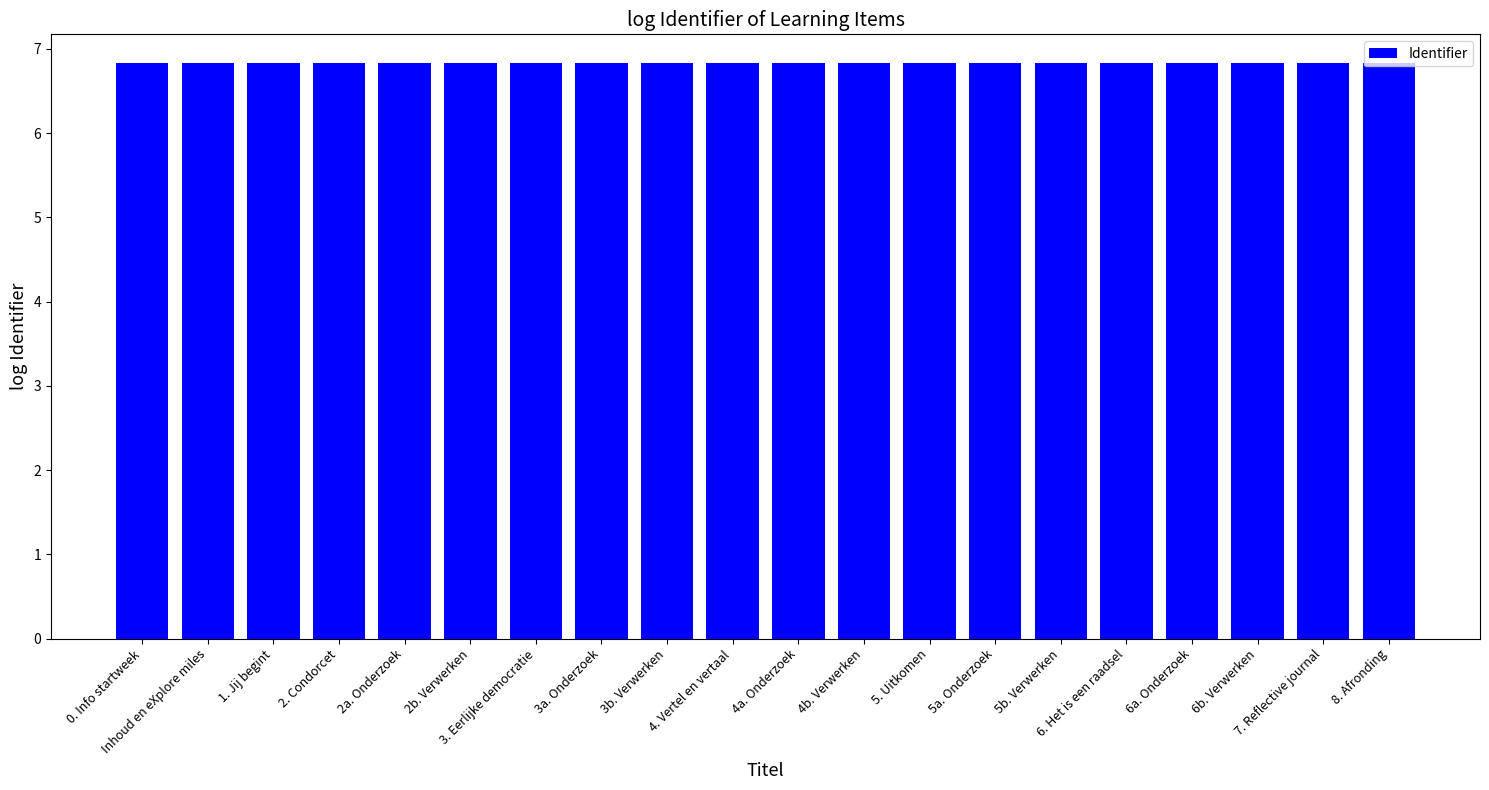

Read the value at 6a. Onderzoek.

6.8